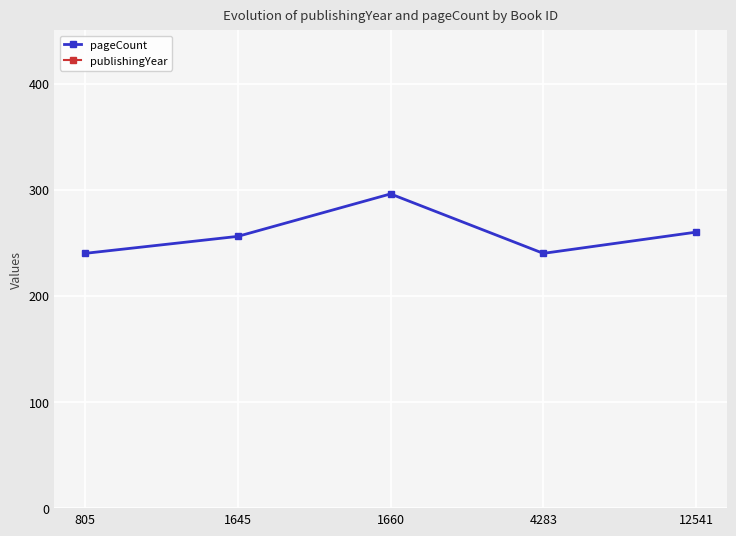

What is the difference between the maximum and minimum values in the pageCount series?

56